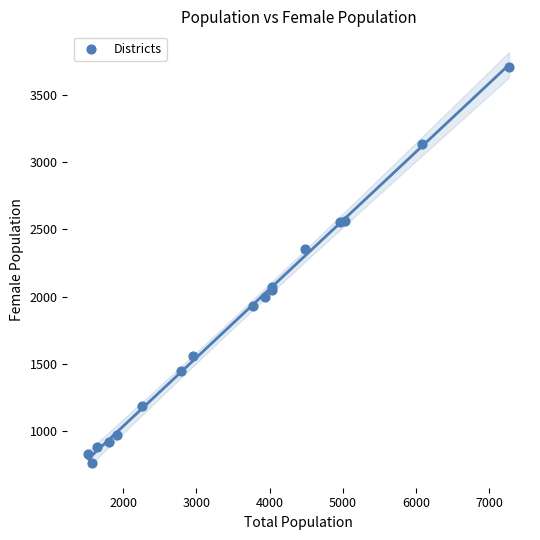

What Y value in the scatter plot is closest to 2237?

2352